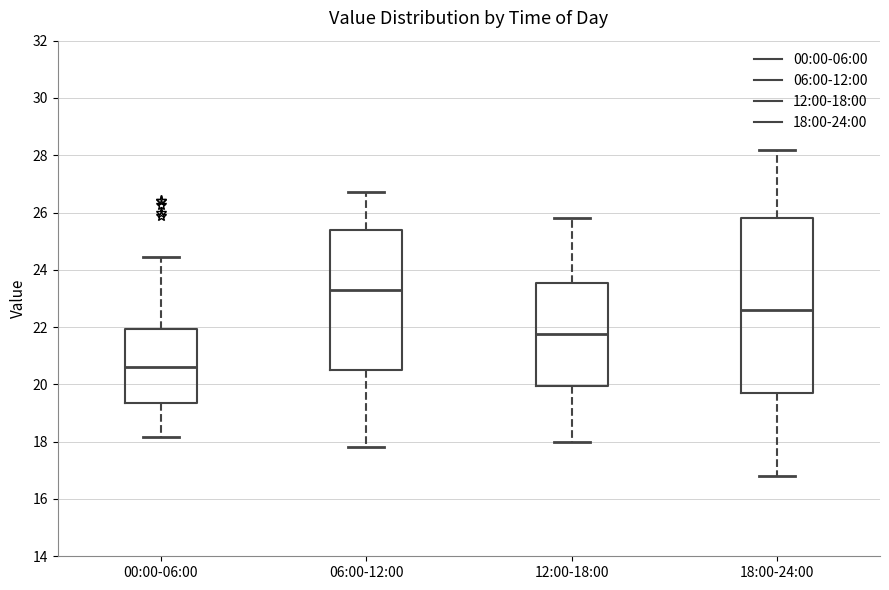

Reading left to right, transcribe this box plot: for each box, give where its median line is, the range the box spans, and where its two whiskers end, as read against the y-axis. The values are not printed on the chart, so give them approximately, as read against the axis.

00:00-06:00: median 20.6, box 19.4 to 22.0, whiskers 18.2 to 24.4
06:00-12:00: median 23.4, box 20.6 to 25.4, whiskers 17.8 to 26.8
12:00-18:00: median 21.8, box 20.0 to 23.6, whiskers 18.0 to 25.8
18:00-24:00: median 22.6, box 19.8 to 25.8, whiskers 16.8 to 28.2